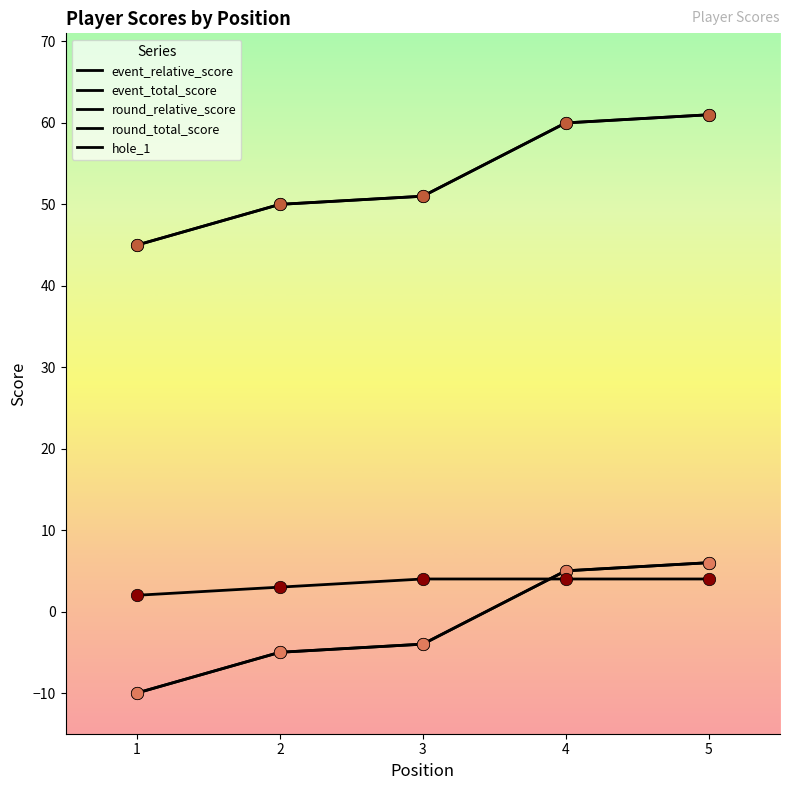

At how many categories does at least one series exceed 17?

5